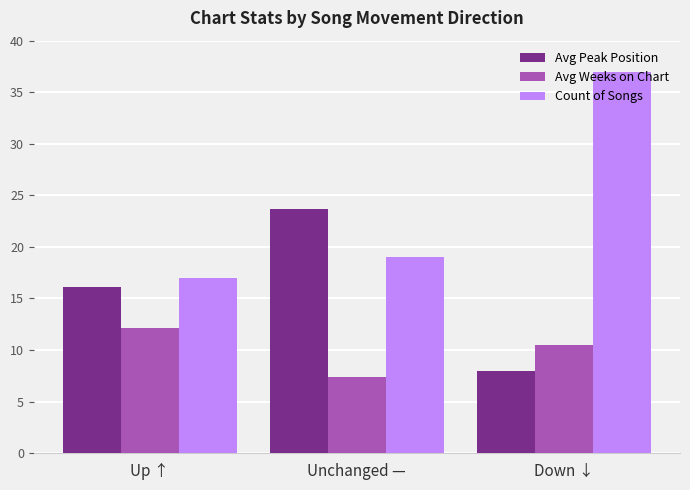

How many bars are there in total?

9